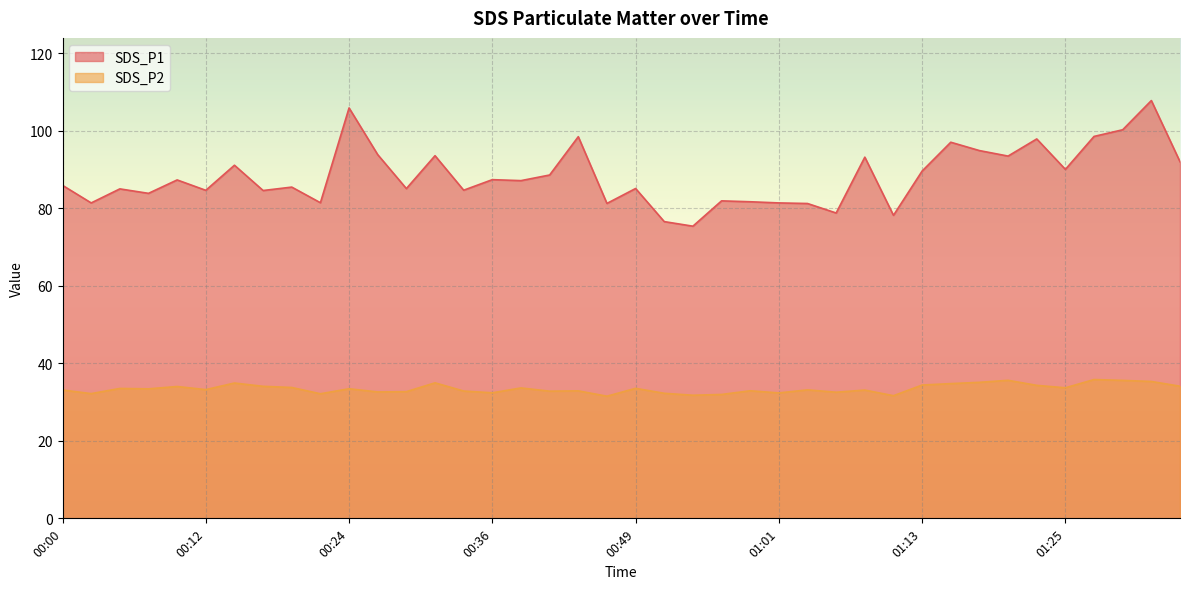

The value of SDS_P2 at 00:32 is 35.0. True or false?

True